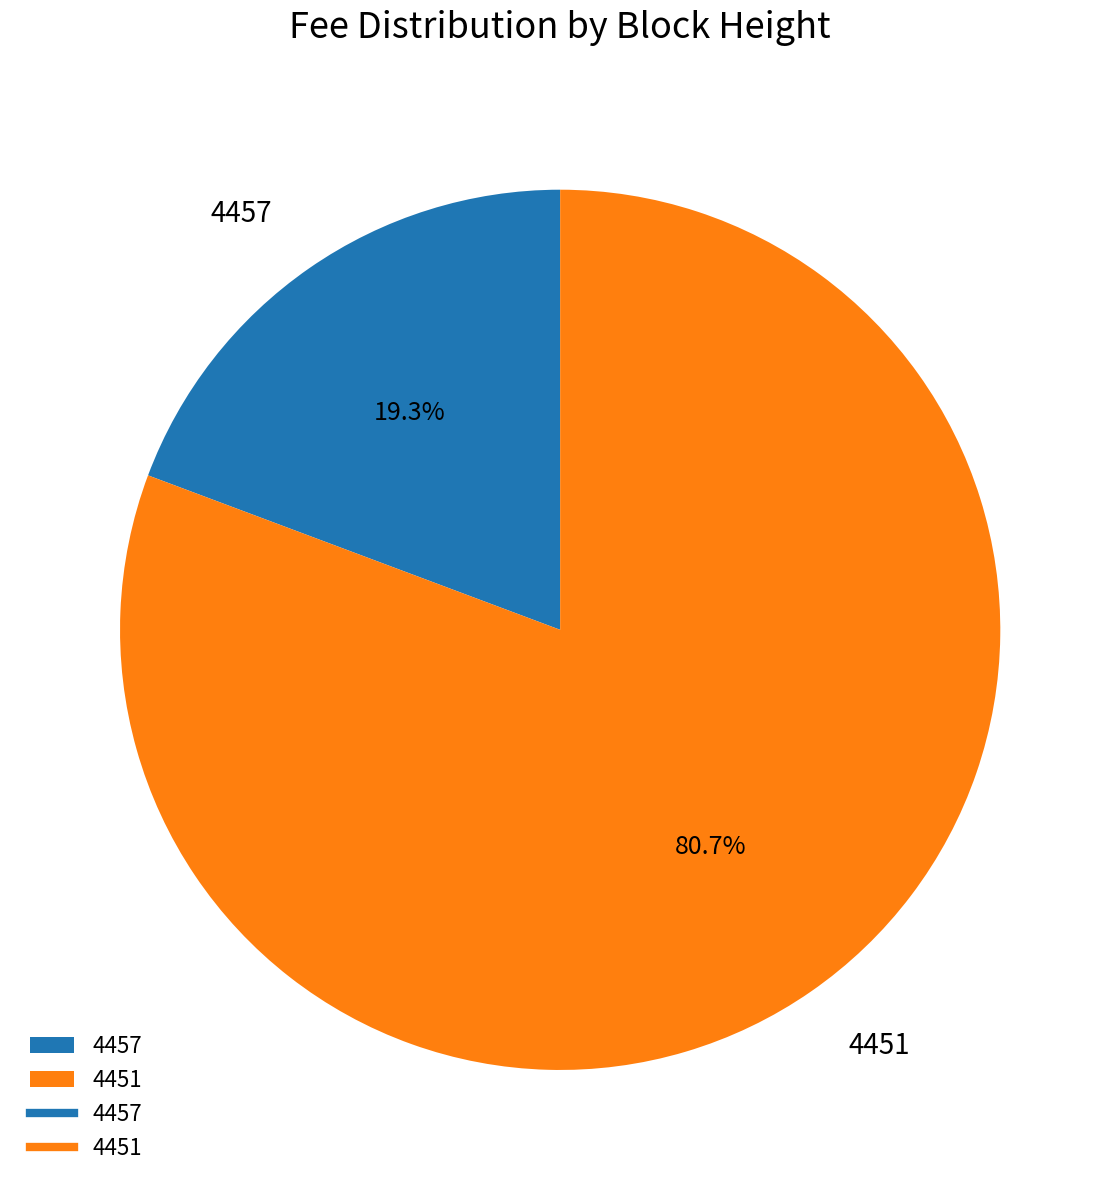

What is the total percentage of 4457 and 4451?

100.0%